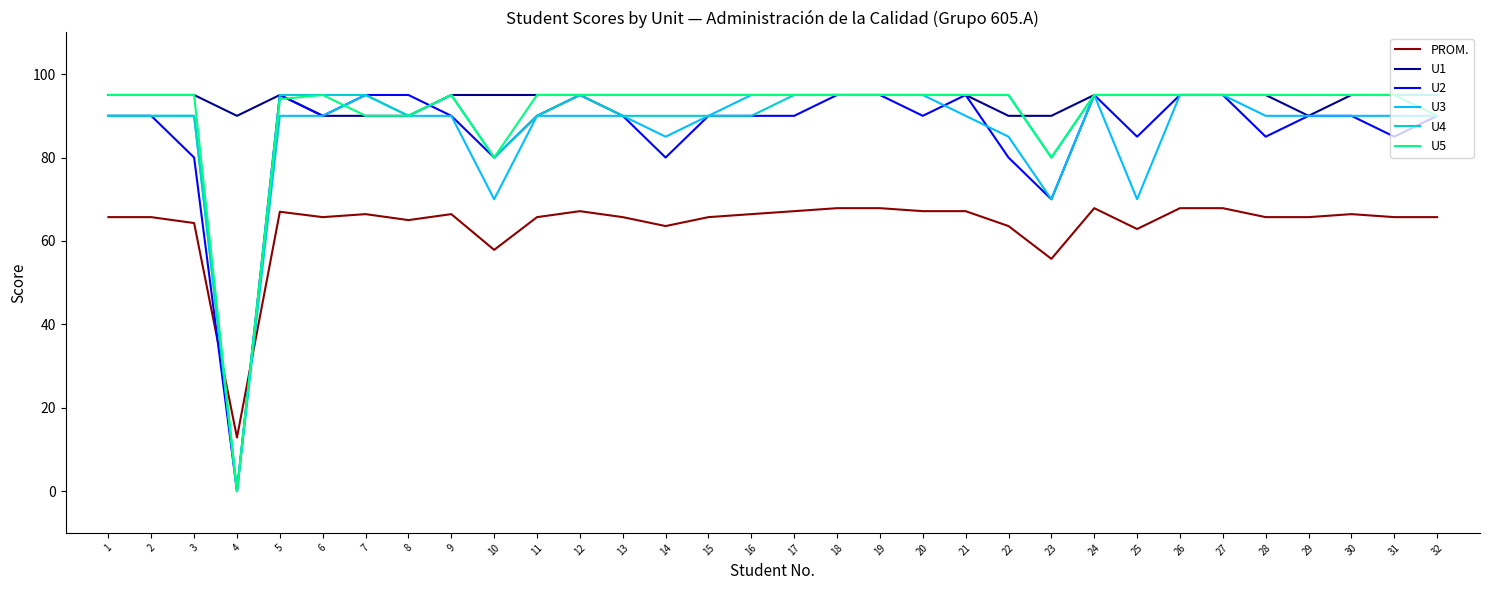

After their last crossing, which series has the higher values: PROM. or U3?

U3